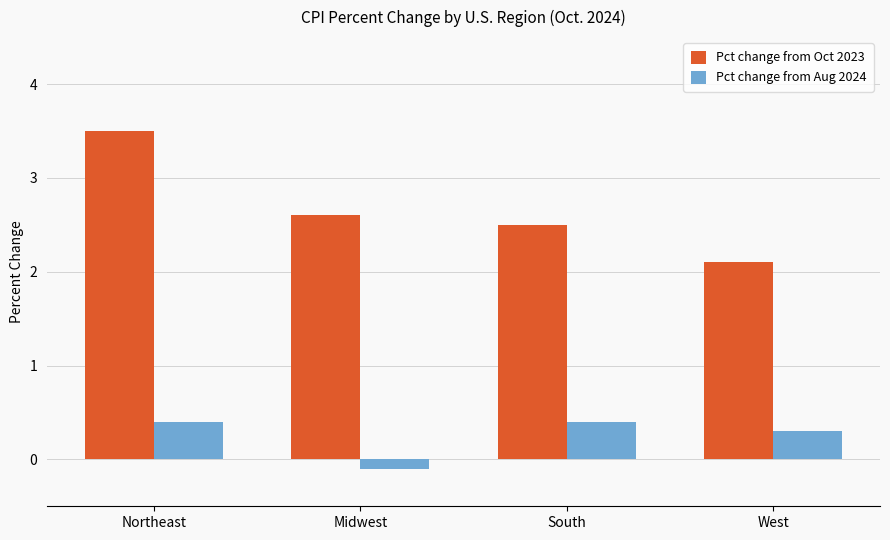

True or false: Pct change from Aug 2024 has a value of 0.2 at Northeast.

False